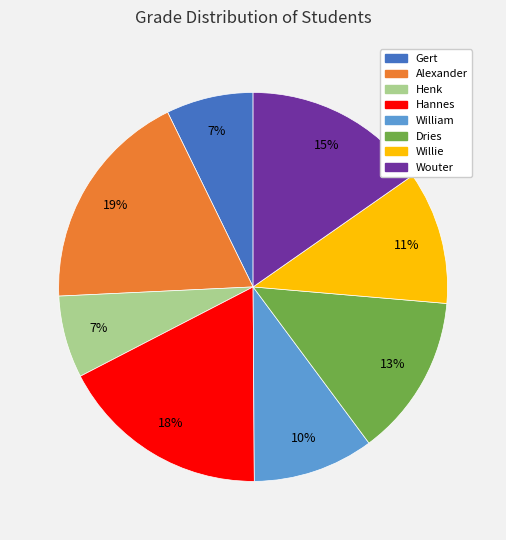

Combined, do Dries and Willie account for over 50%?

No